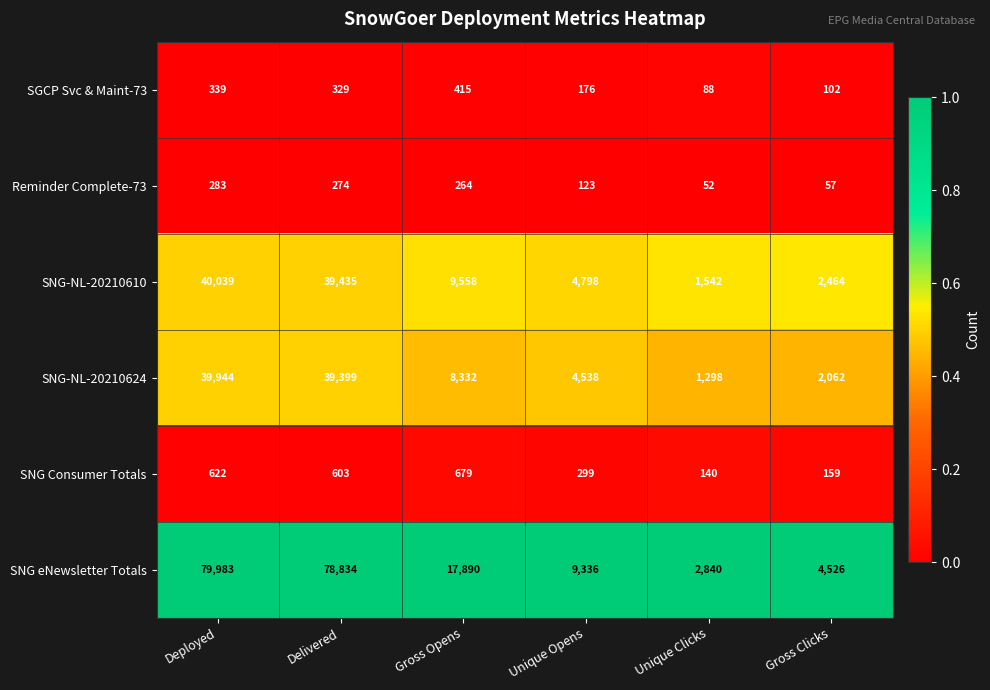

Which series changed the most between Delivered and Unique Clicks?

SNG eNewsletter Totals